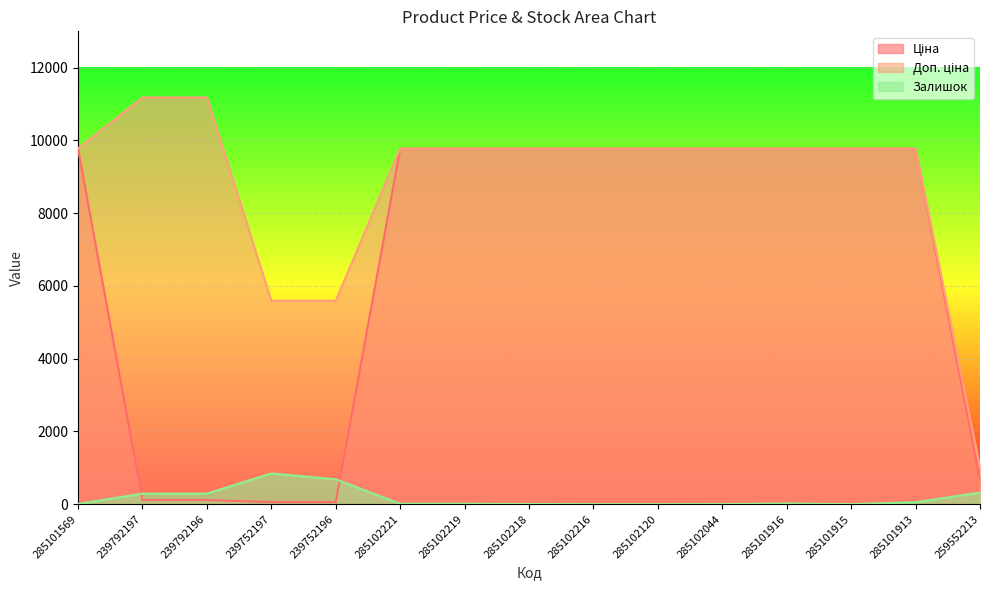

The Ціна series shows 3255.0 at 285102044. True or false?

False